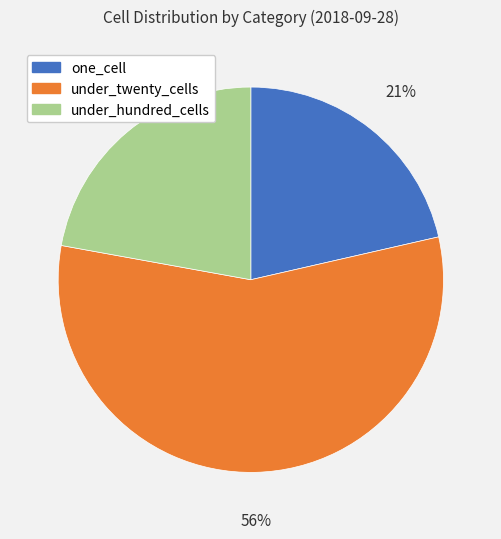

Does any single category account for the majority?

Yes